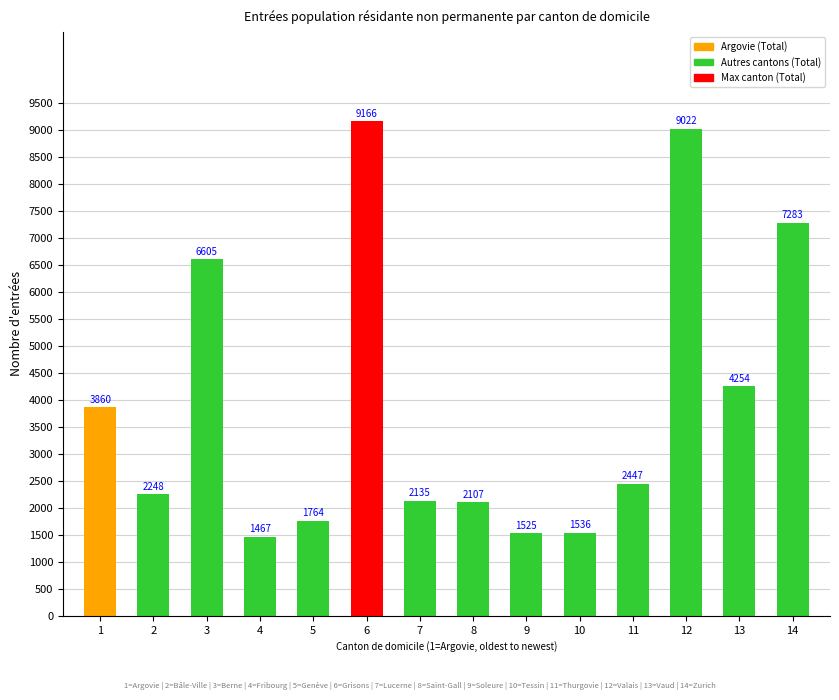

Reading left to right, extract all data points from this chart.

1=3860	2=2248	3=6605	4=1467	5=1764	6=9166	7=2135	8=2107	9=1525	10=1536	11=2447	12=9022	13=4254	14=7283